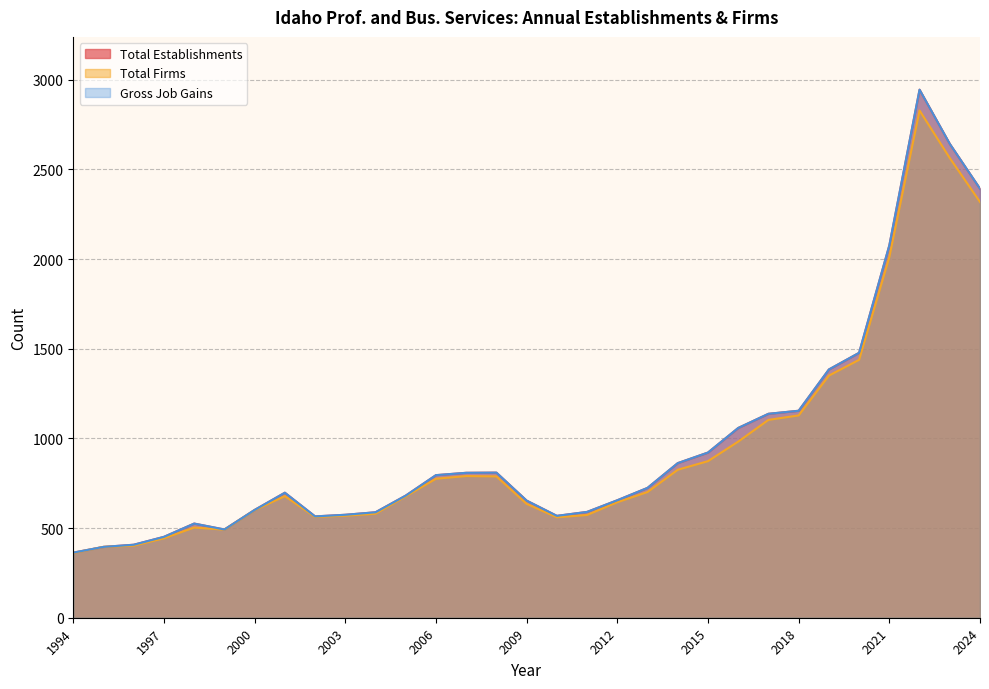

In Total Firms, how many points are higher than both neighbors (excluding endpoints)?

4